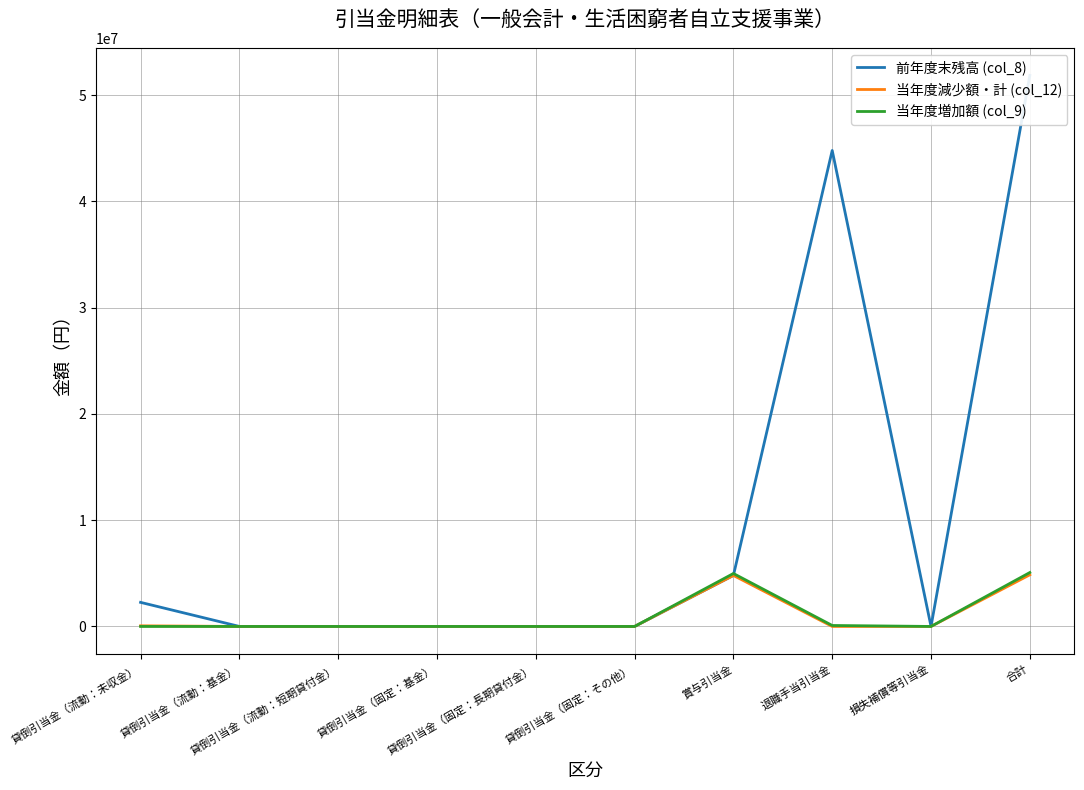

In 前年度末残高 (col_8), how many points are higher than both neighbors (excluding endpoints)?

1